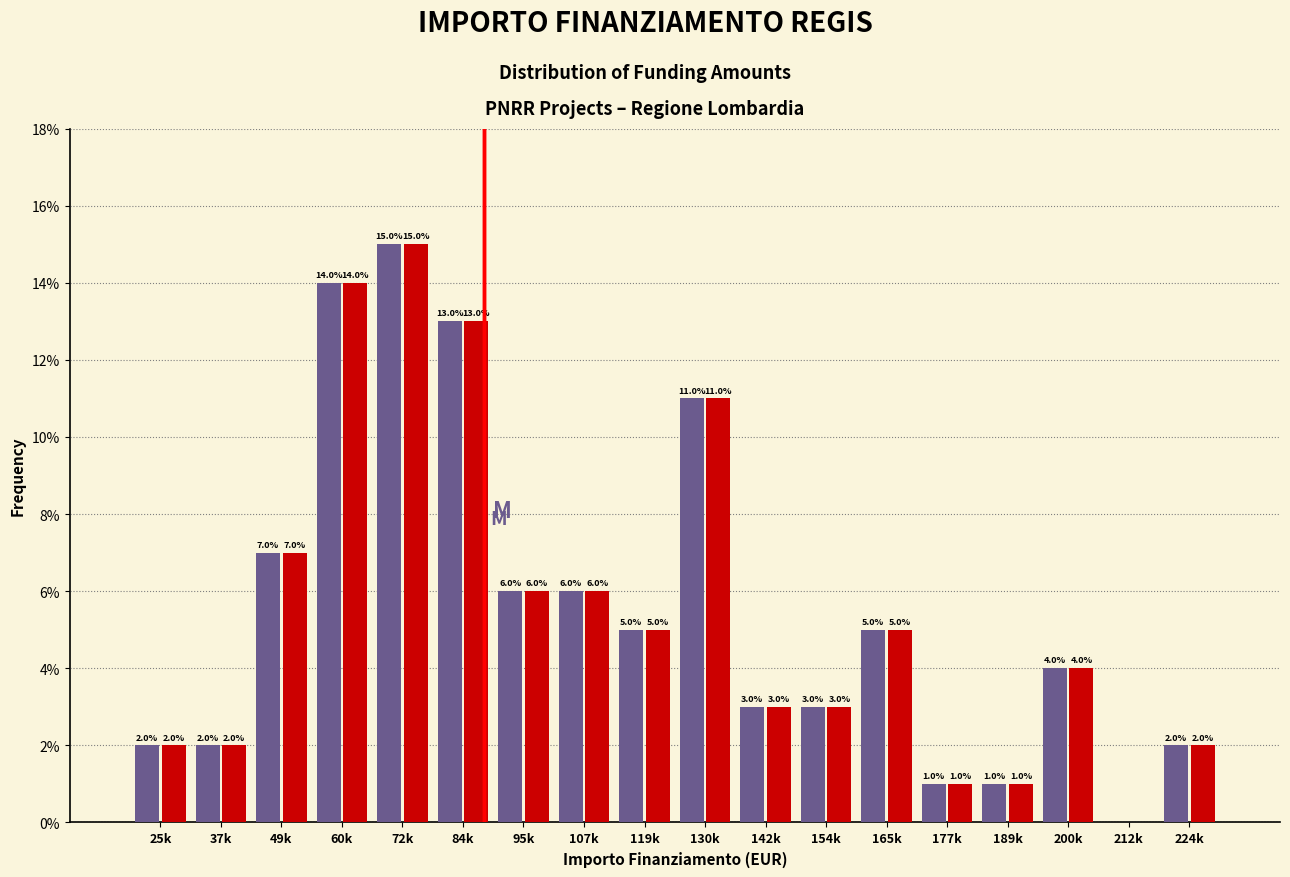

At which category is the sum across all series the highest?

72k